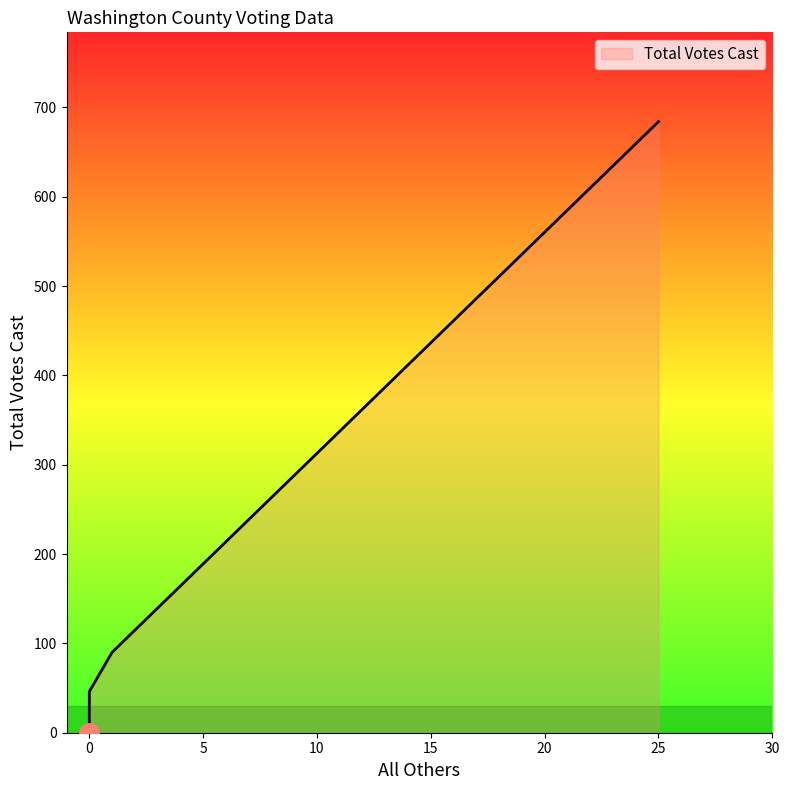

How many data points are less than 46?

2